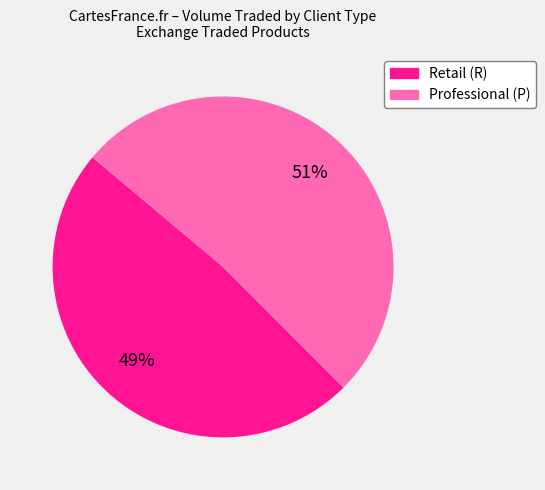

To the nearest percent, what is the average slice percentage?

50%